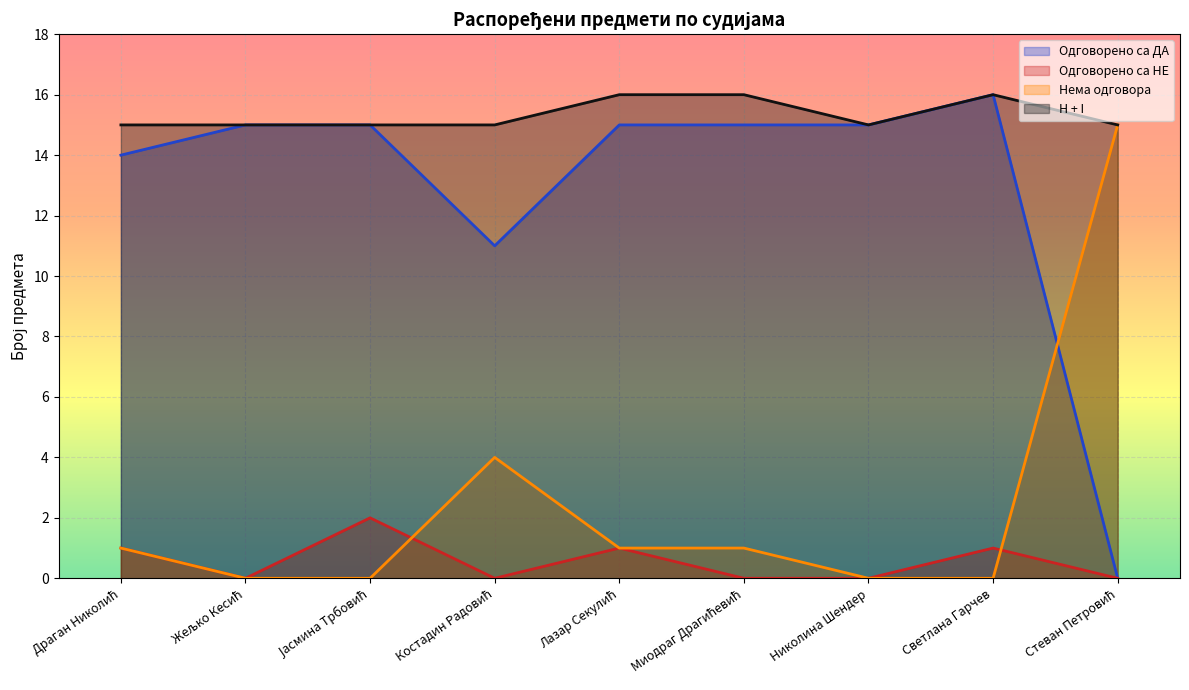

How many interior local valleys does the Одговорено са ДА series have?

1